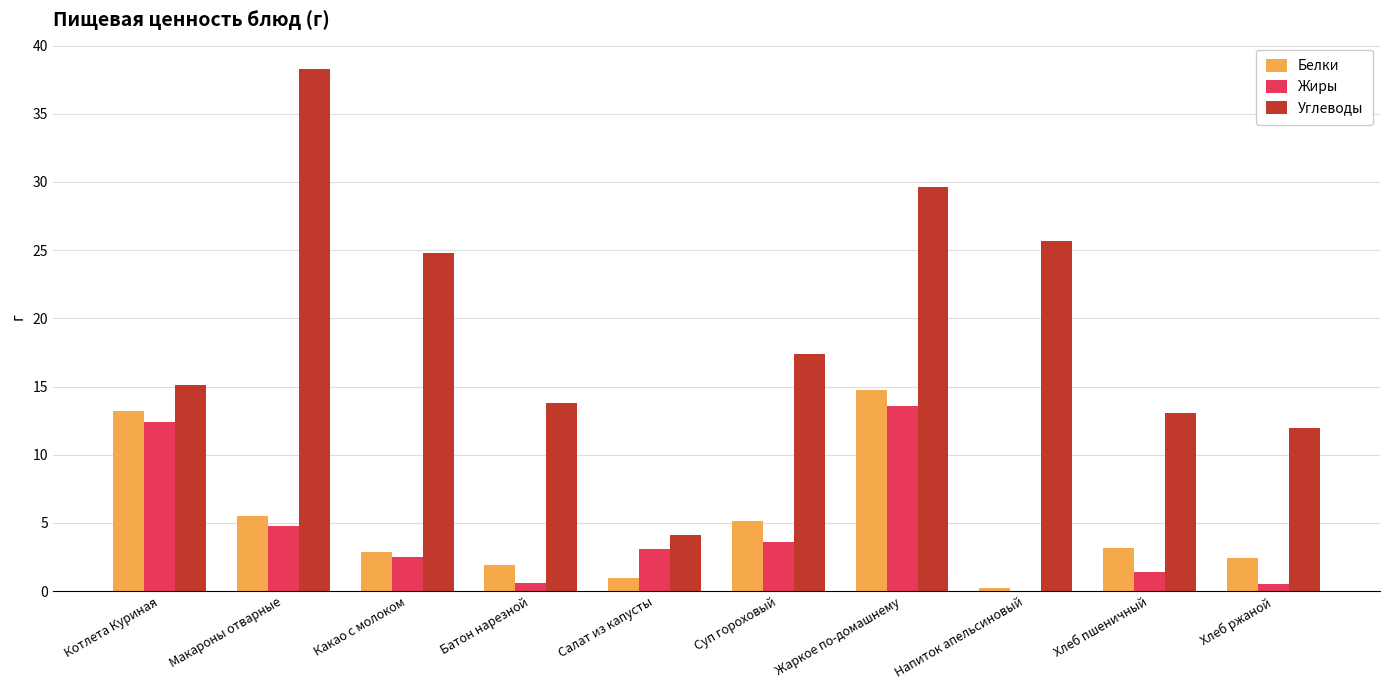

What are all the series names shown in the legend?

Белки, Жиры, Углеводы